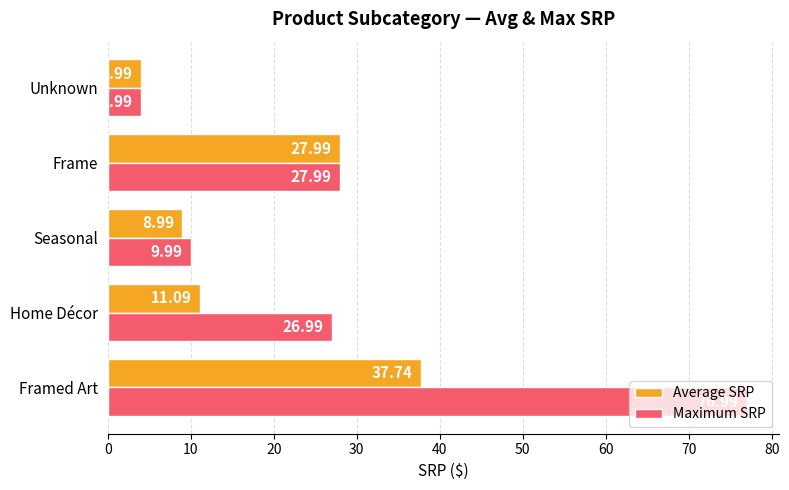

What is the sum of the Maximum SRP values at Unknown and Seasonal?

14.0